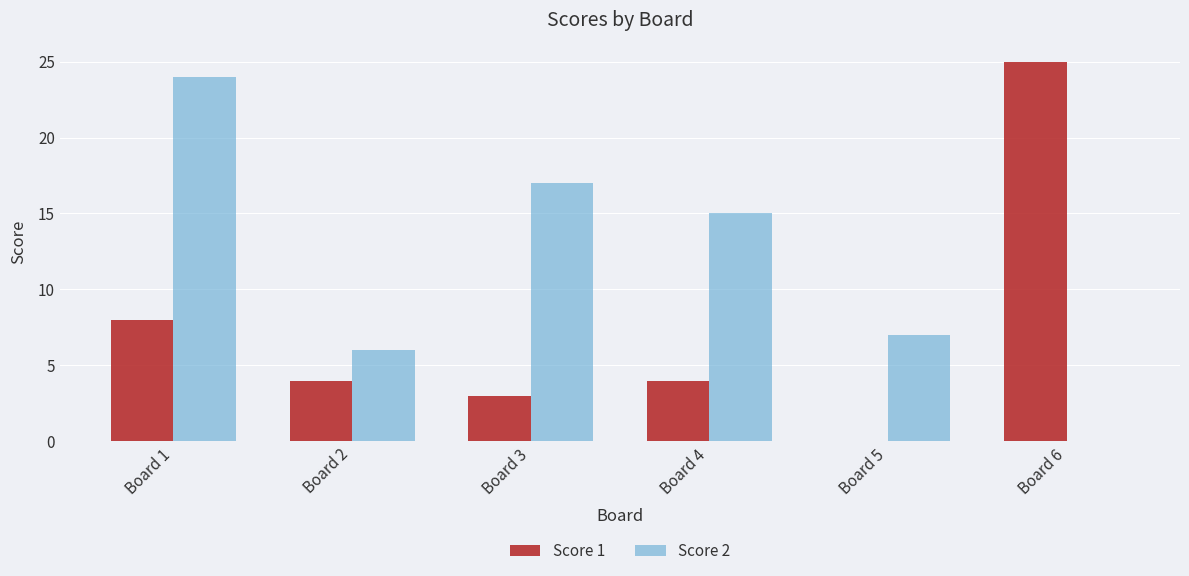

What are all the series names shown in the legend?

Score 1, Score 2